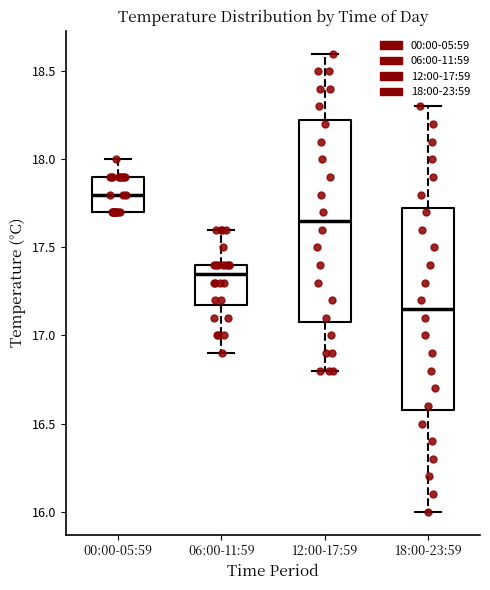

Reading left to right, read every box against the y-axis: the position of its median line, the range the box covers, and the ends of its whiskers. The values are not printed on the chart, so give them approximately, as read against the axis.

00:00-05:59: median 17.80, box 17.70 to 17.90, whiskers 17.70 to 18.00
06:00-11:59: median 17.35, box 17.20 to 17.40, whiskers 16.90 to 17.60
12:00-17:59: median 17.65, box 17.10 to 18.25, whiskers 16.80 to 18.60
18:00-23:59: median 17.15, box 16.60 to 17.75, whiskers 16.00 to 18.30